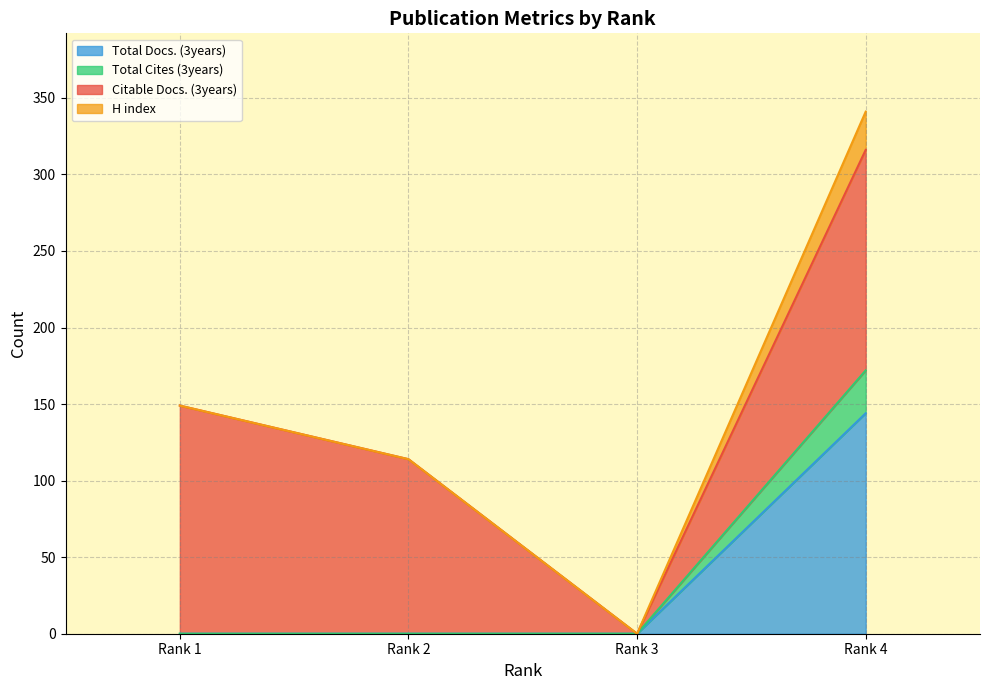

What is the sum of the Total Docs. (3years) values at Rank 4 and Rank 3?

144